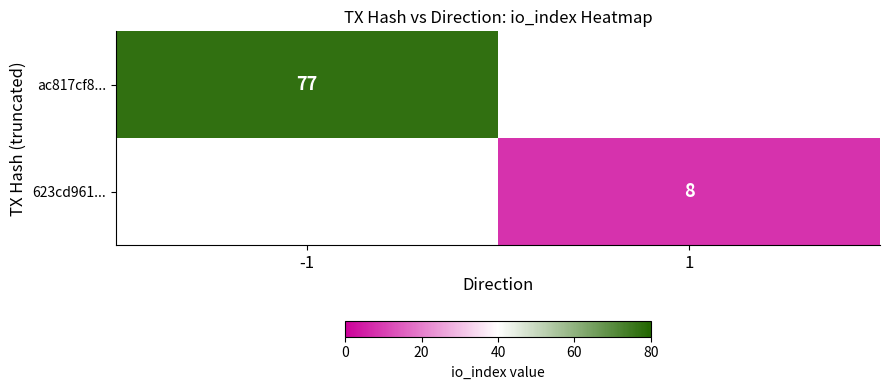

The ac817cf8... series shows 101 at -1. True or false?

False